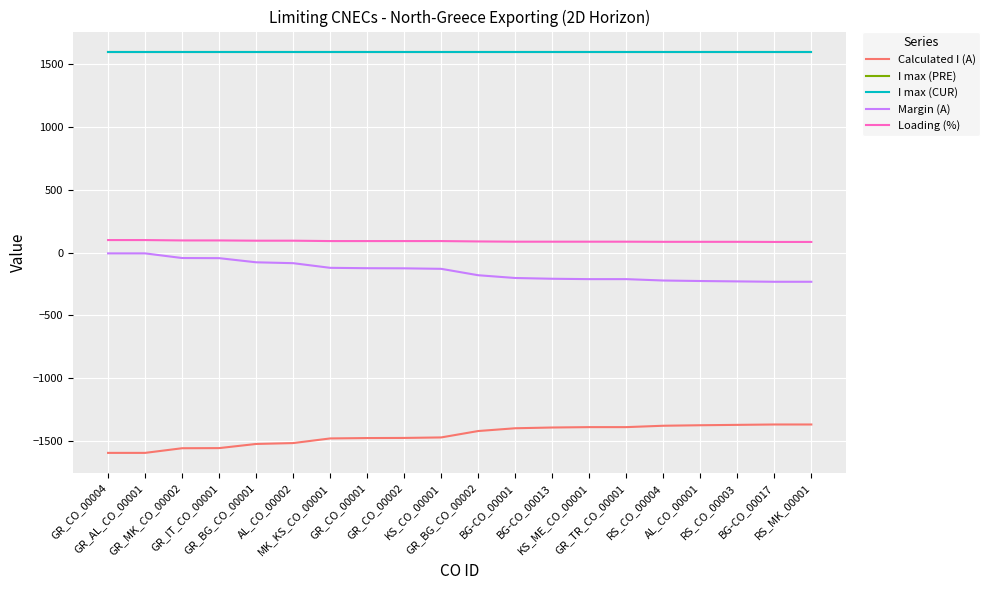

What is the smallest value displayed?

-1594